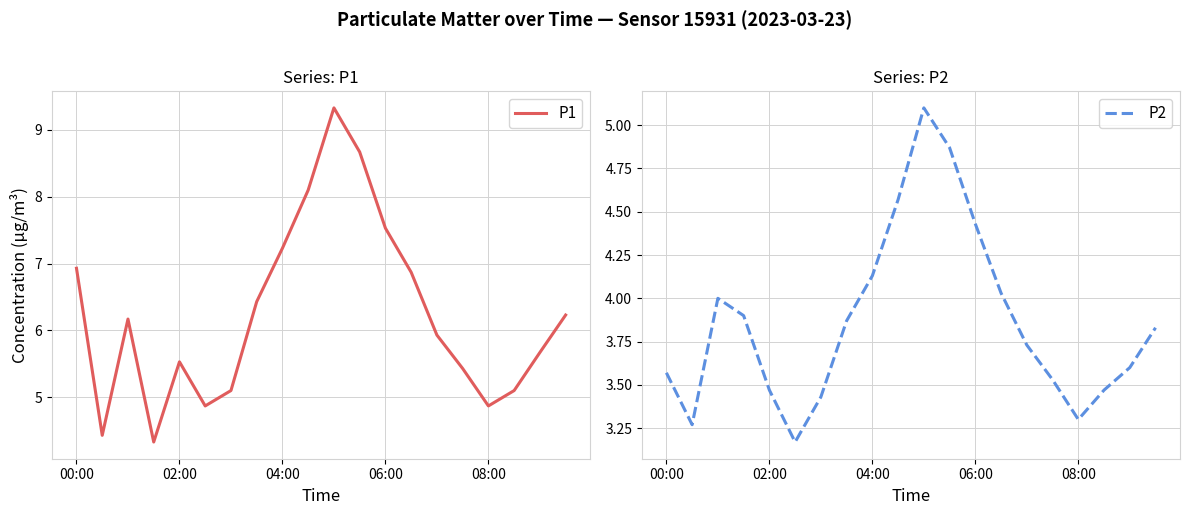

At which label does P1 first exceed 6?

00:00